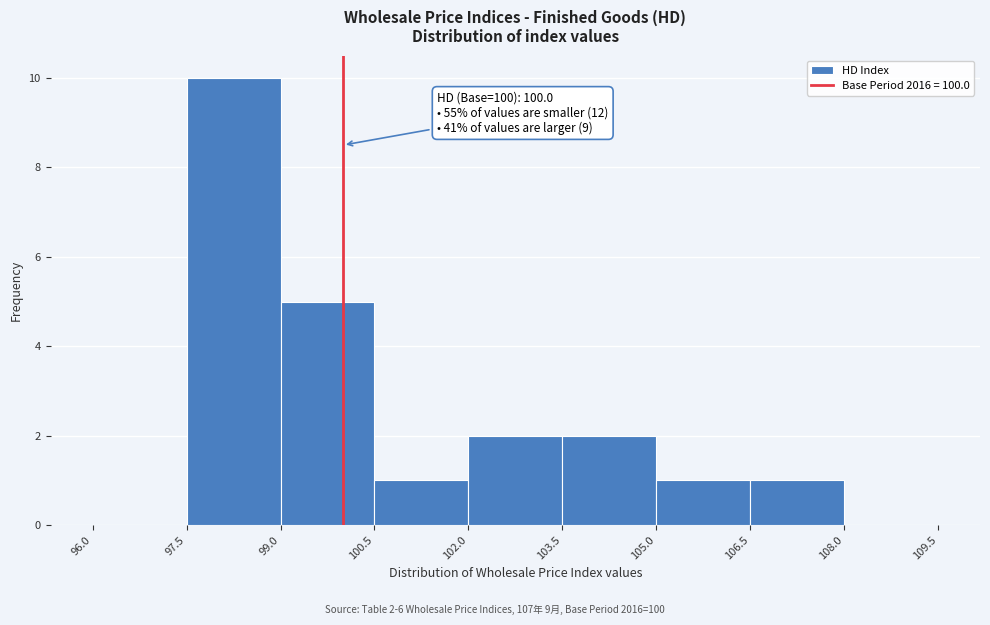

Over which range of the x-axis is the bar tallest?

97.5 to 99.0